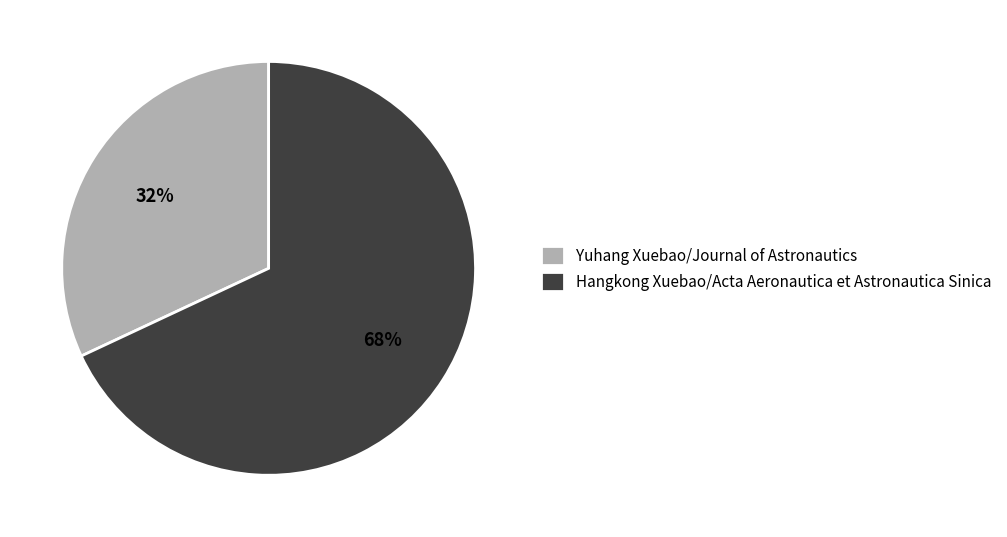

To the nearest percent, what percentage of the pie is Hangkong Xuebao/Acta Aeronautica et Astronautica Sinica?

68%